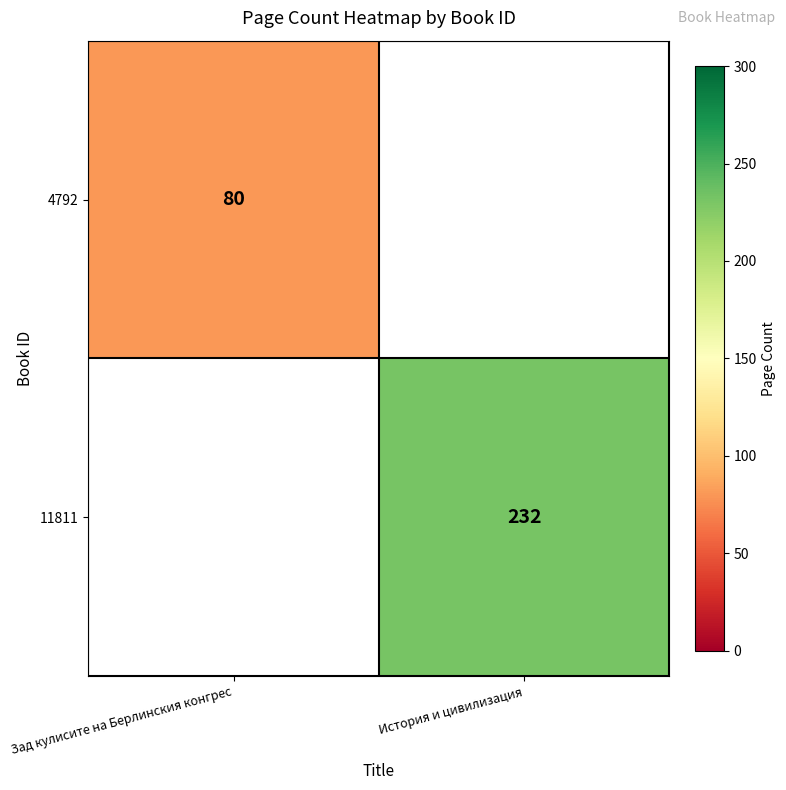

True or false: 4792 has a value of 80 at Зад кулисите на Берлинския конгрес.

True